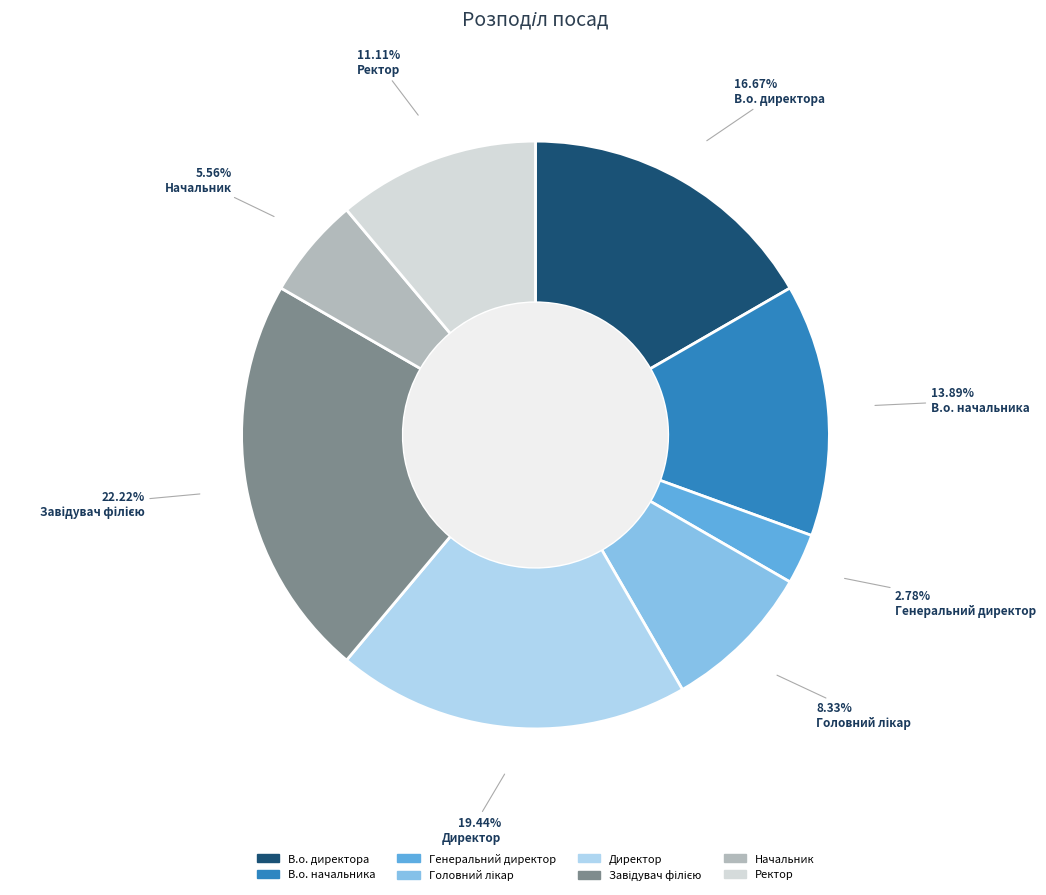

The Ректор slice represents 6% of the pie. True or false?

False